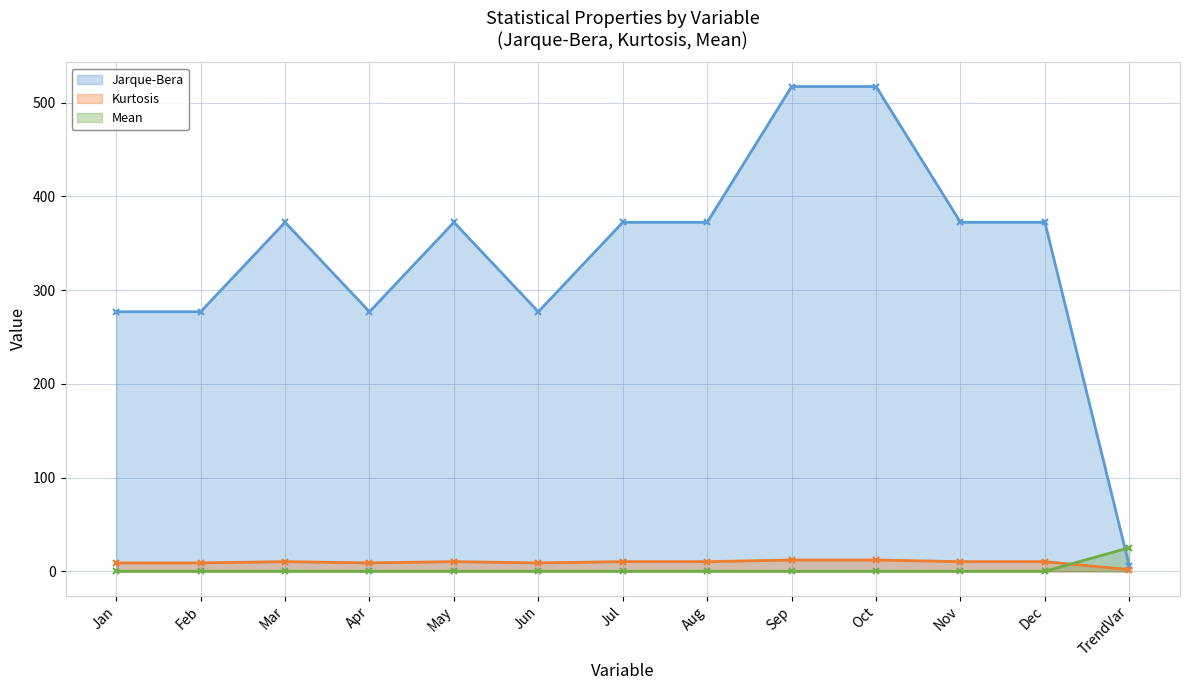

The value of Kurtosis at Jul is 17.8. True or false?

False